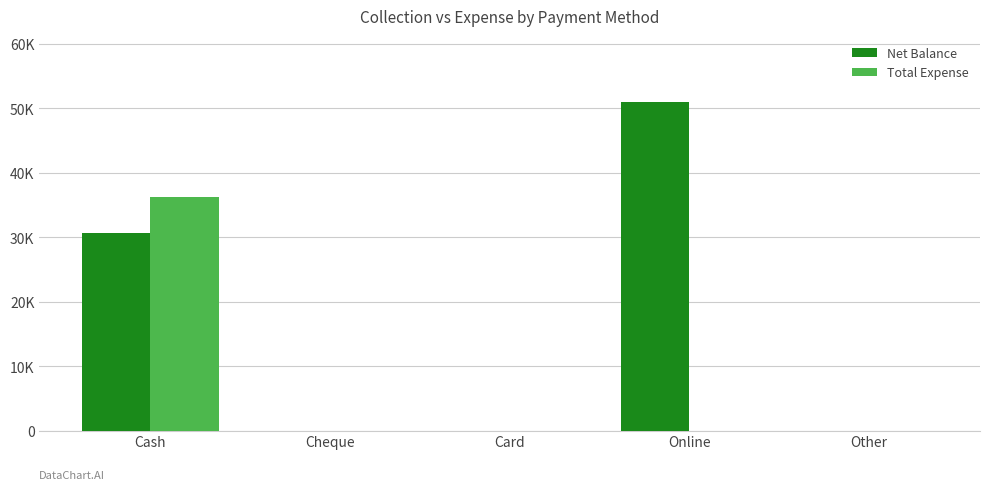

Is the value of Net Balance at Other greater than the value of Total Expense at Cheque?

No